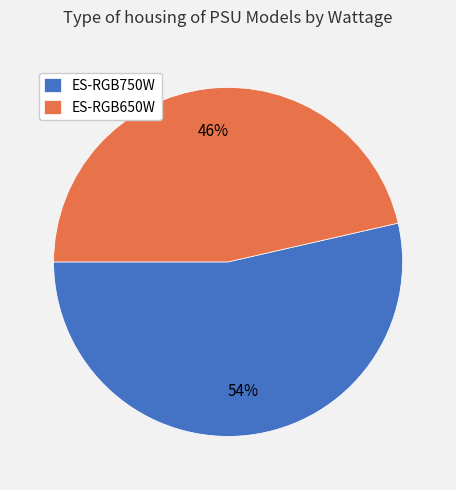

Is the sum of ES-RGB750W and ES-RGB650W greater than half?

Yes